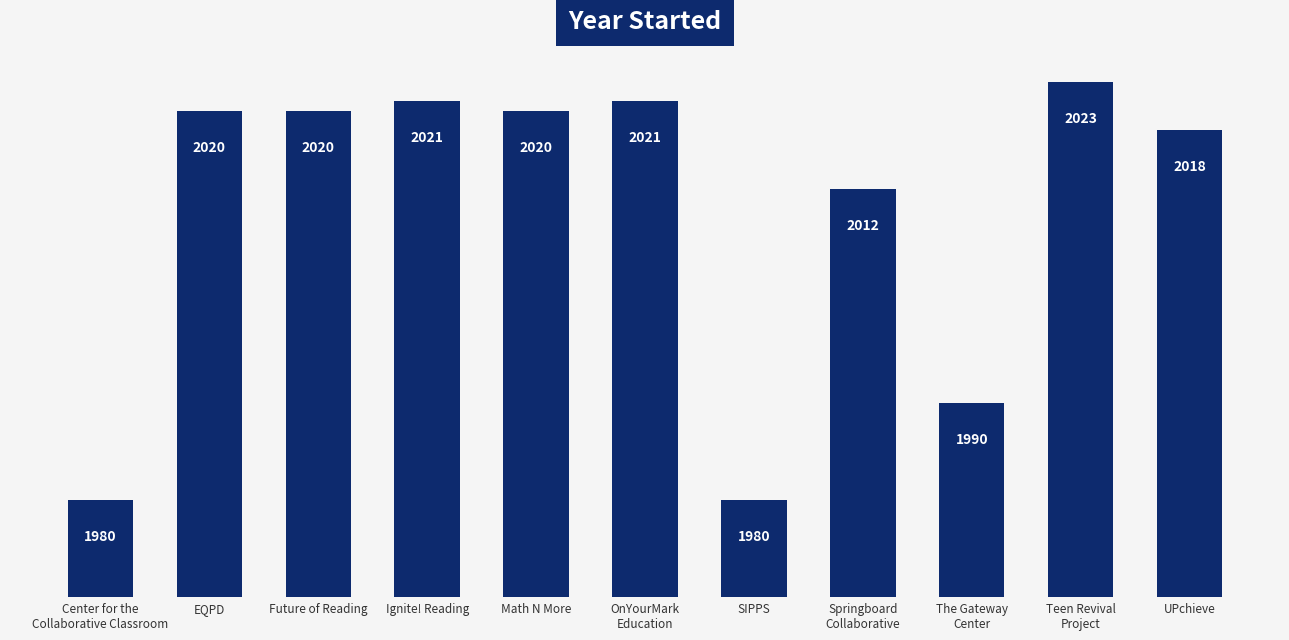

True or false: the data shows 2722 at Springboard
Collaborative.

False